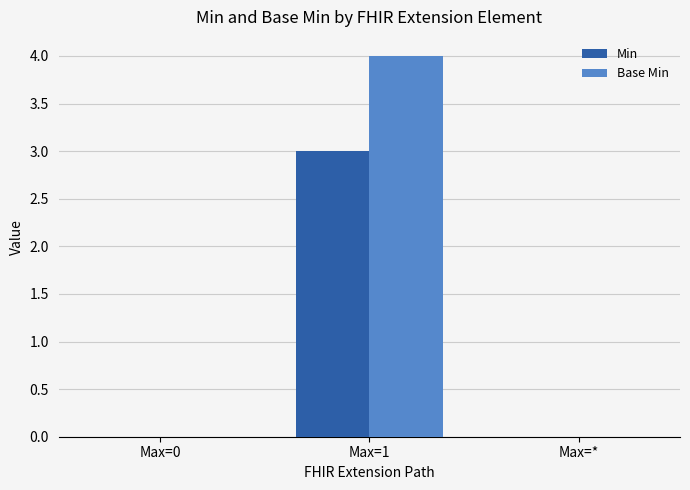

Reading left to right, what are all the values shown in this chart?

Min: 0	3	0
Base Min: 0	4	0